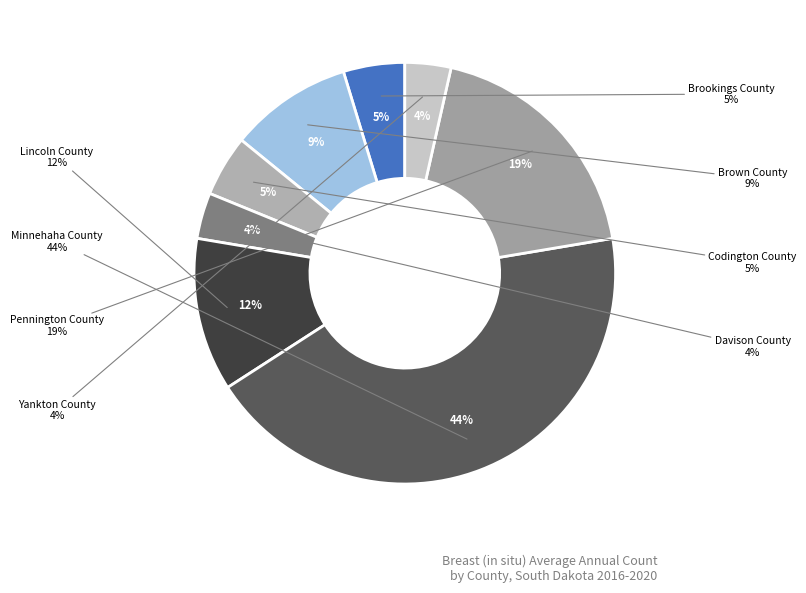

Does Davison County account for over 50% of the chart?

No